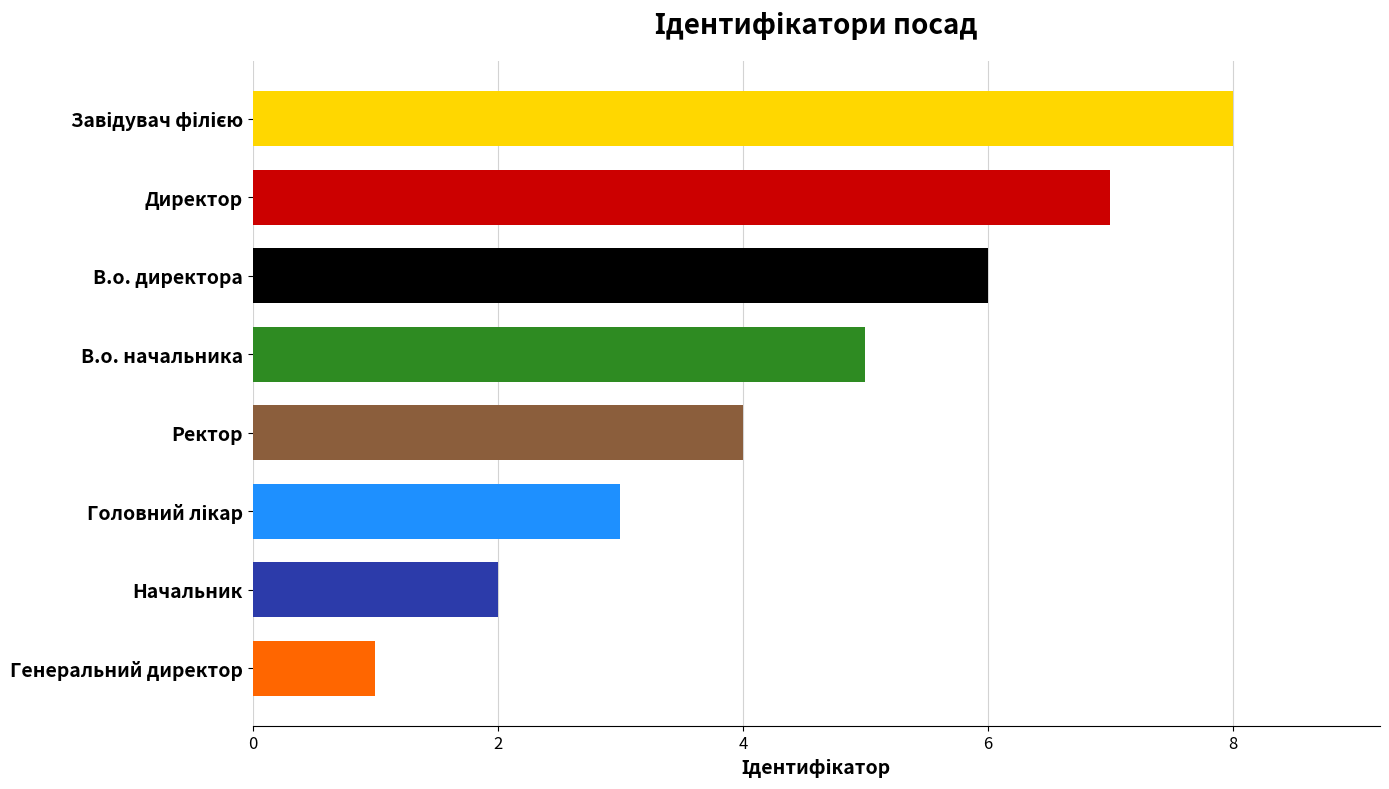

What is the sum of all values?

36